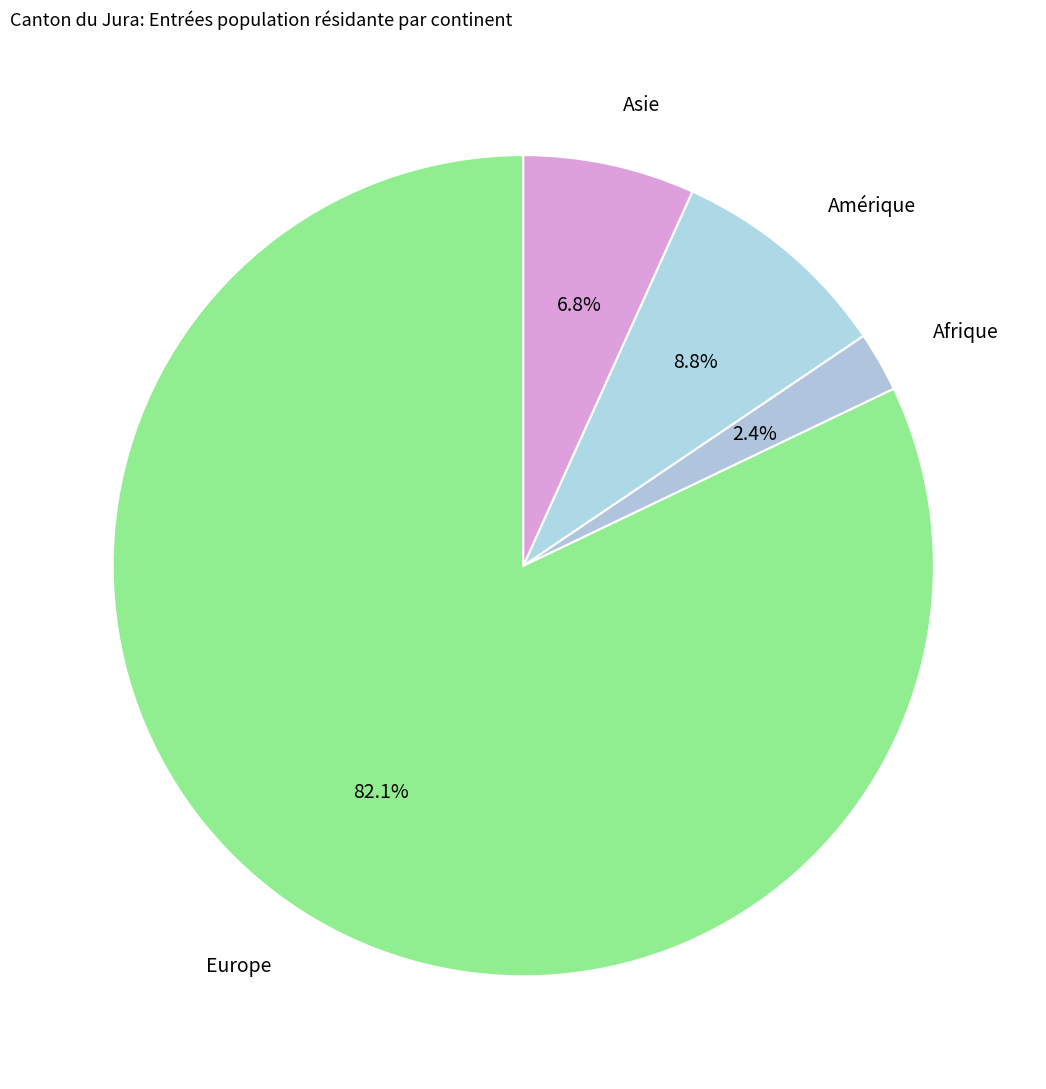

Rank the categories by value from lowest to highest.

Afrique, Asie, Amérique, Europe